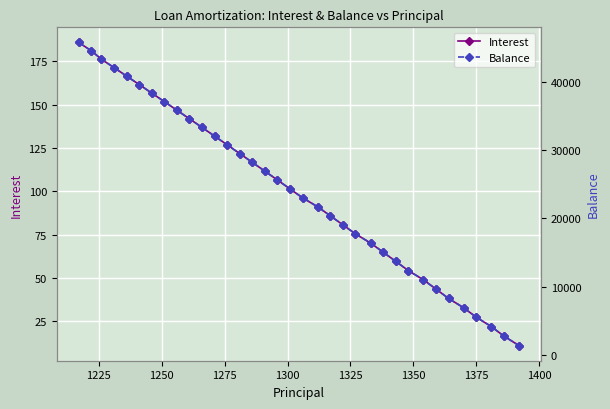

True or false: Interest has more than 2 points higher than both neighbors.

False